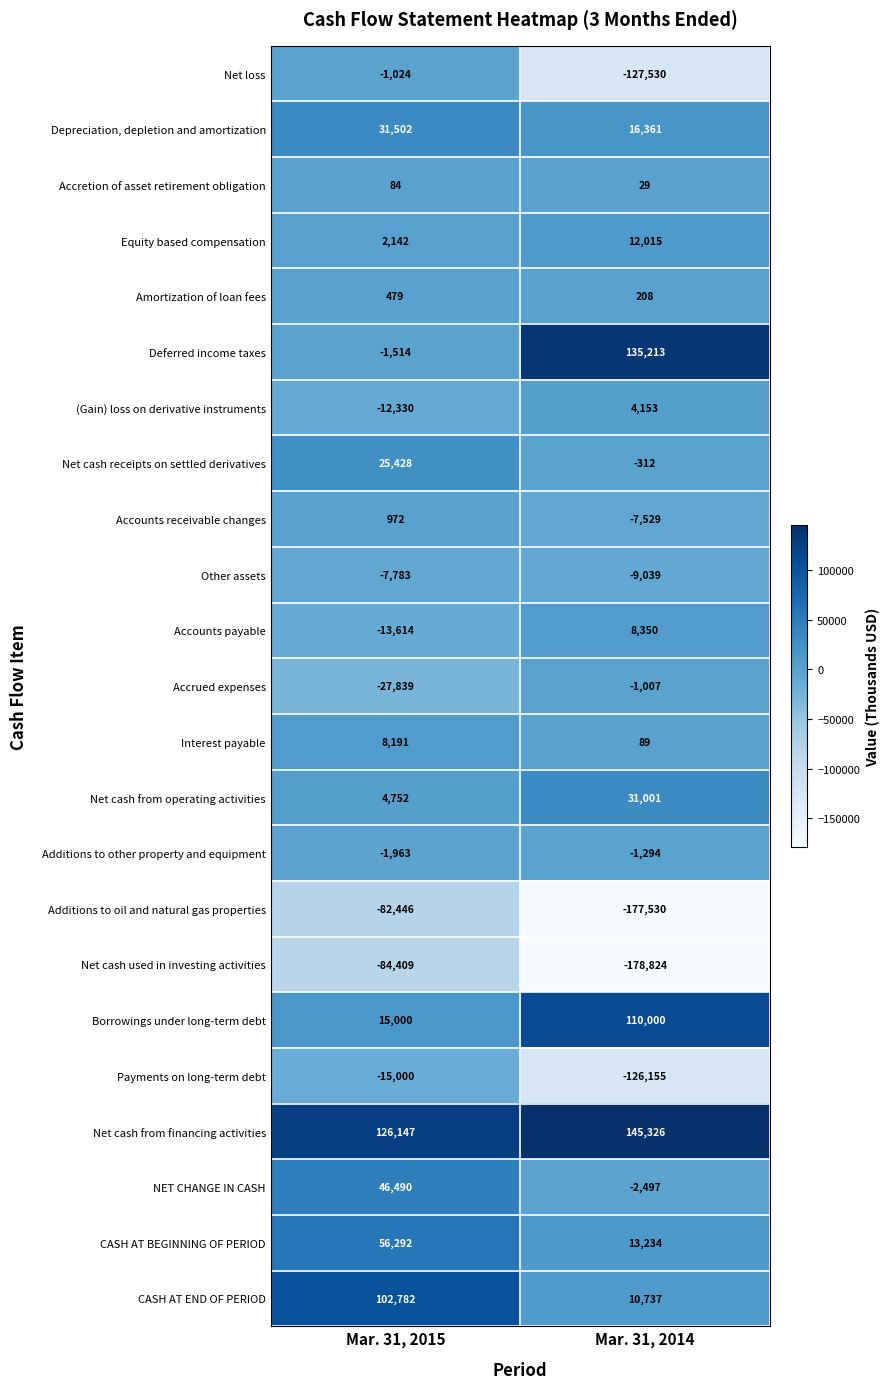

What value does the Accounts receivable changes series have at Mar. 31, 2015?

972